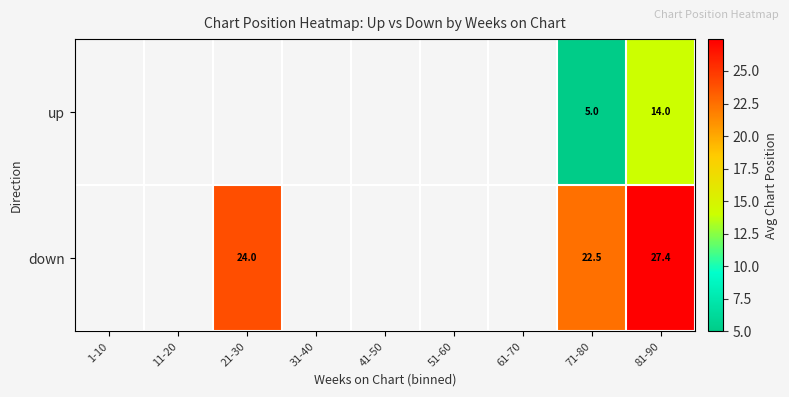

At 71-80, list the series in order from smallest to largest.

up, down